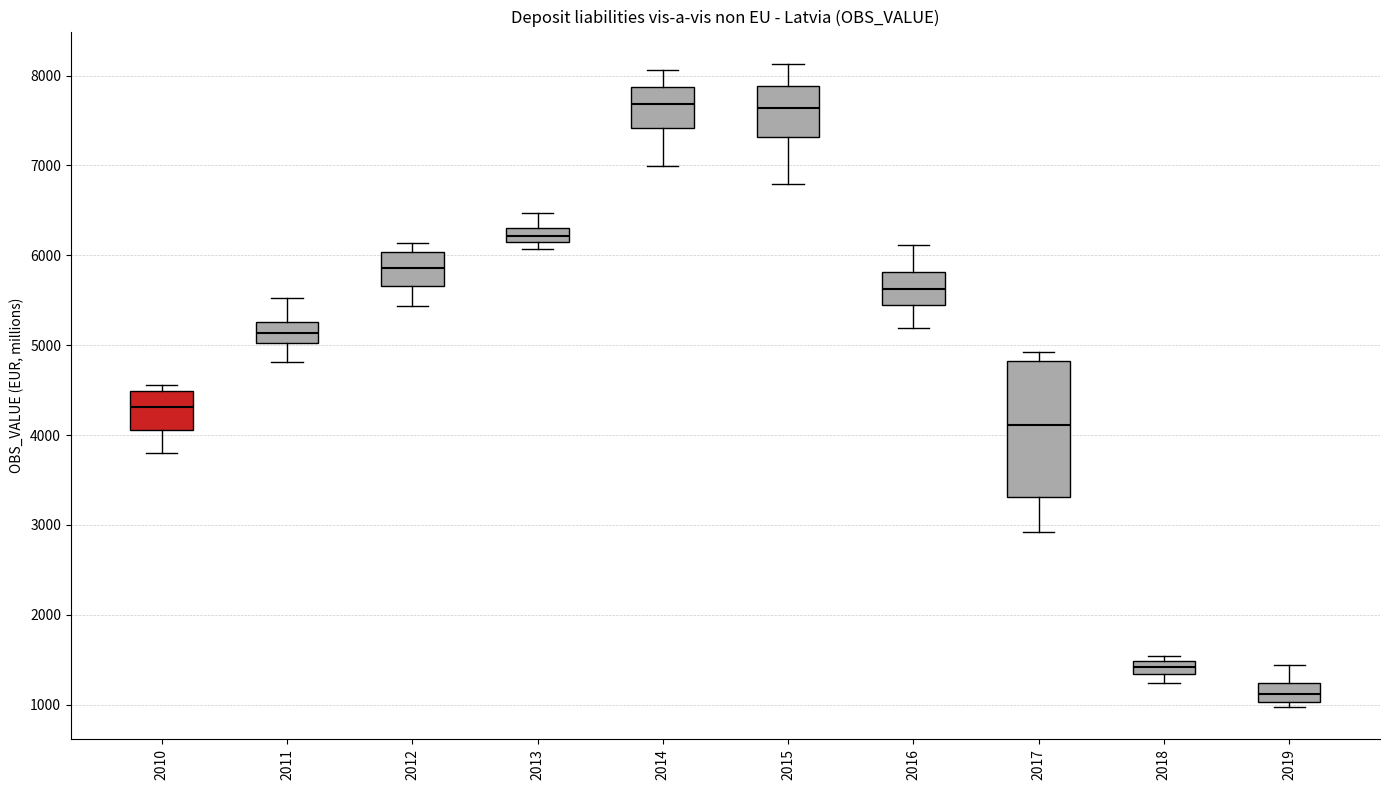

Where does the upper whisker of the box at x = 2017 end on the y-axis? The values are not printed on the chart, so give them approximately, as read against the axis.

4900